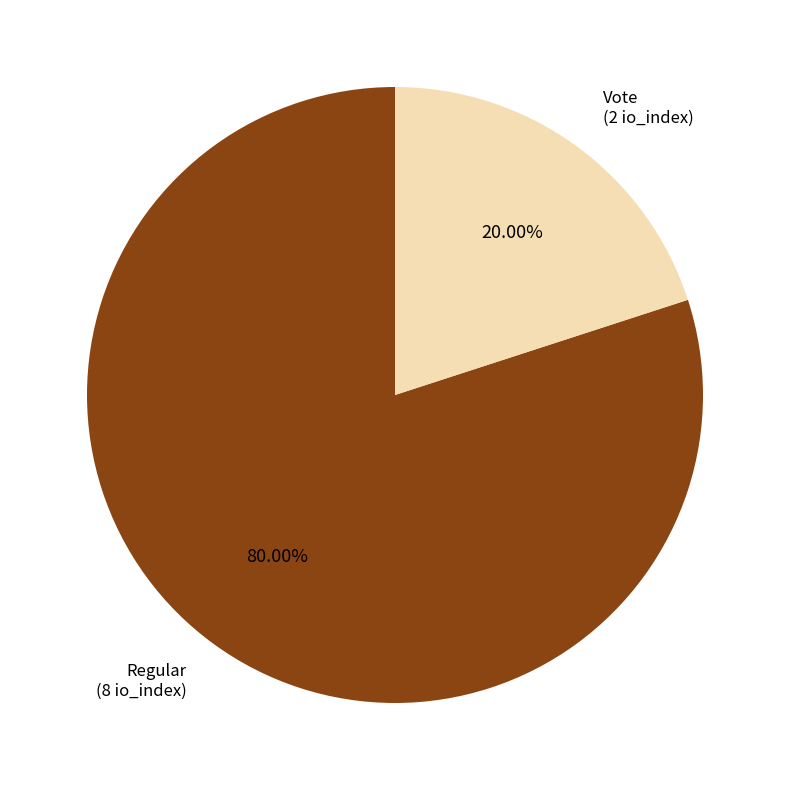

To the nearest percent, what is the average slice percentage?

50%